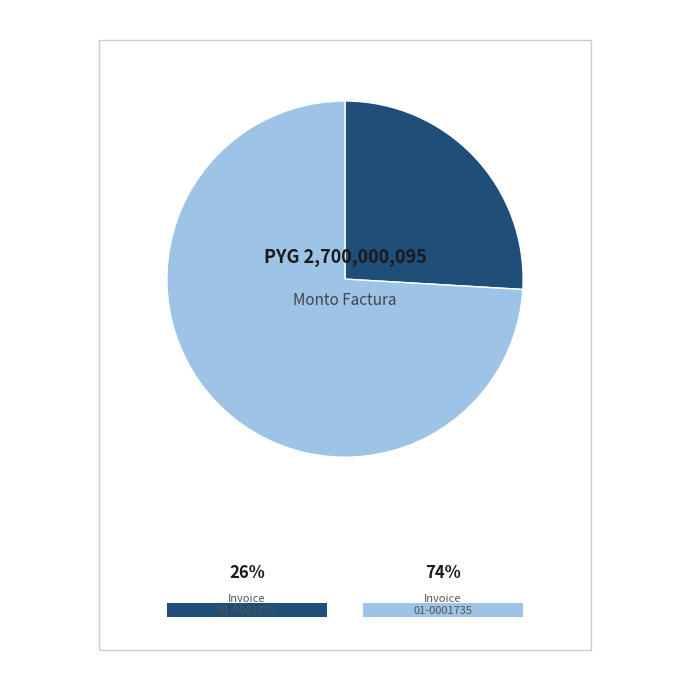

Is there any slice that represents more than half of the pie?

Yes